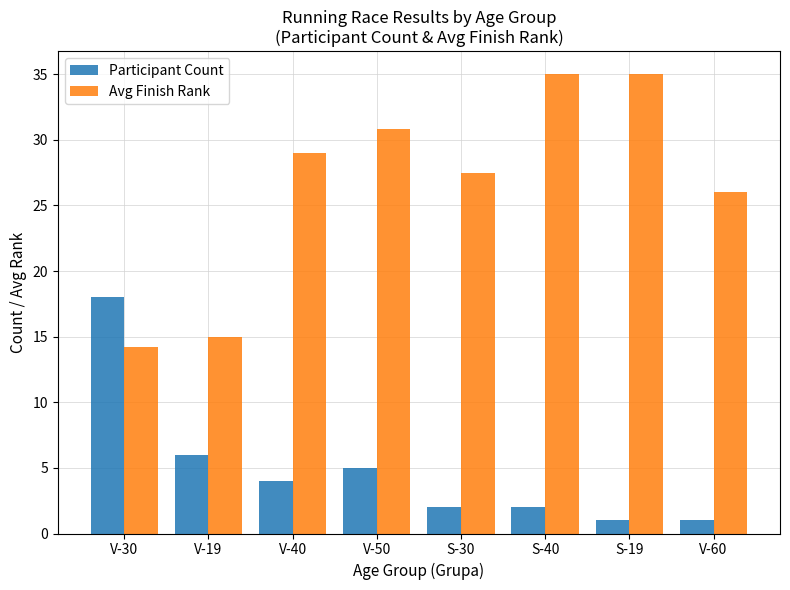

Which series has the widest spread of values?

Avg Finish Rank